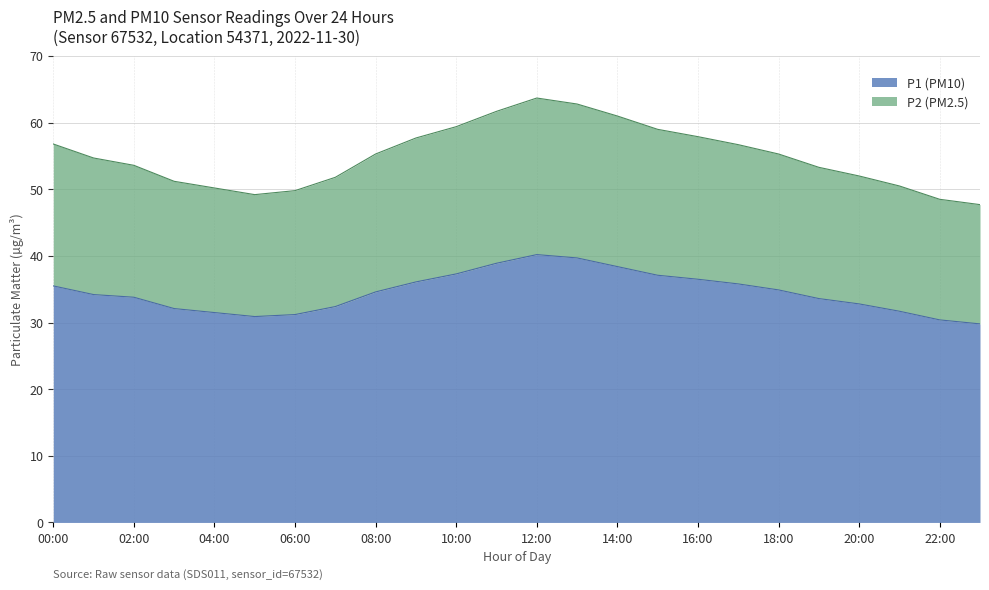

What is the approximate value of P1 at 23:00?

29.8